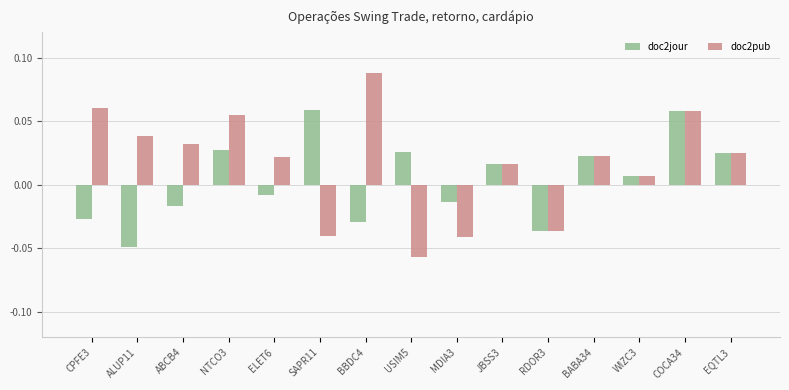

Which series has the widest spread of values?

doc2pub